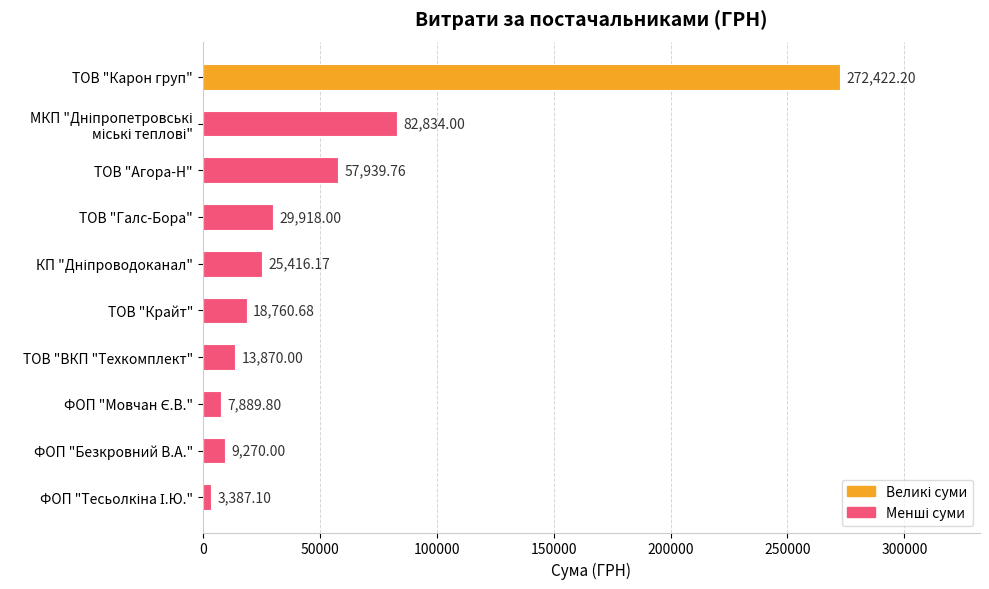

What is the label of the 4th bar from the top?

ТОВ "Галс-Бора"